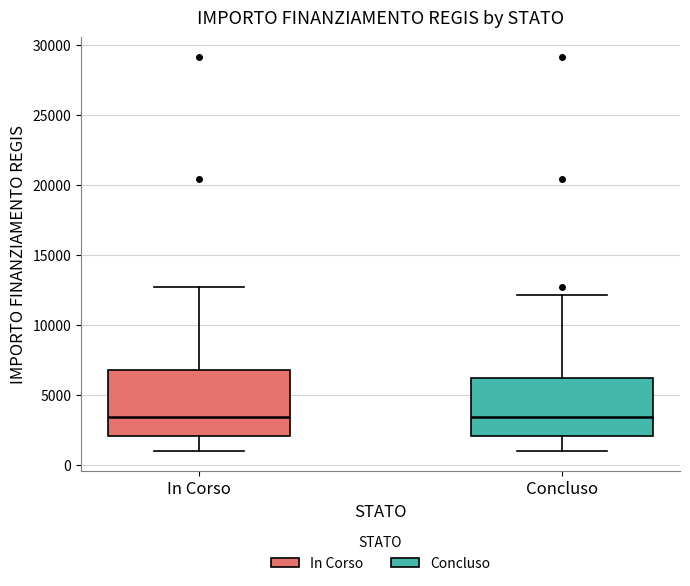

Reading left to right, transcribe this box plot: for each box, give where its median line is, the range the box spans, and where its two whiskers end, as read against the y-axis. The values are not printed on the chart, so give them approximately, as read against the axis.

In Corso: median 3500, box 2000 to 7000, whiskers 1000 to 12500
Concluso: median 3500, box 2000 to 6000, whiskers 1000 to 12000